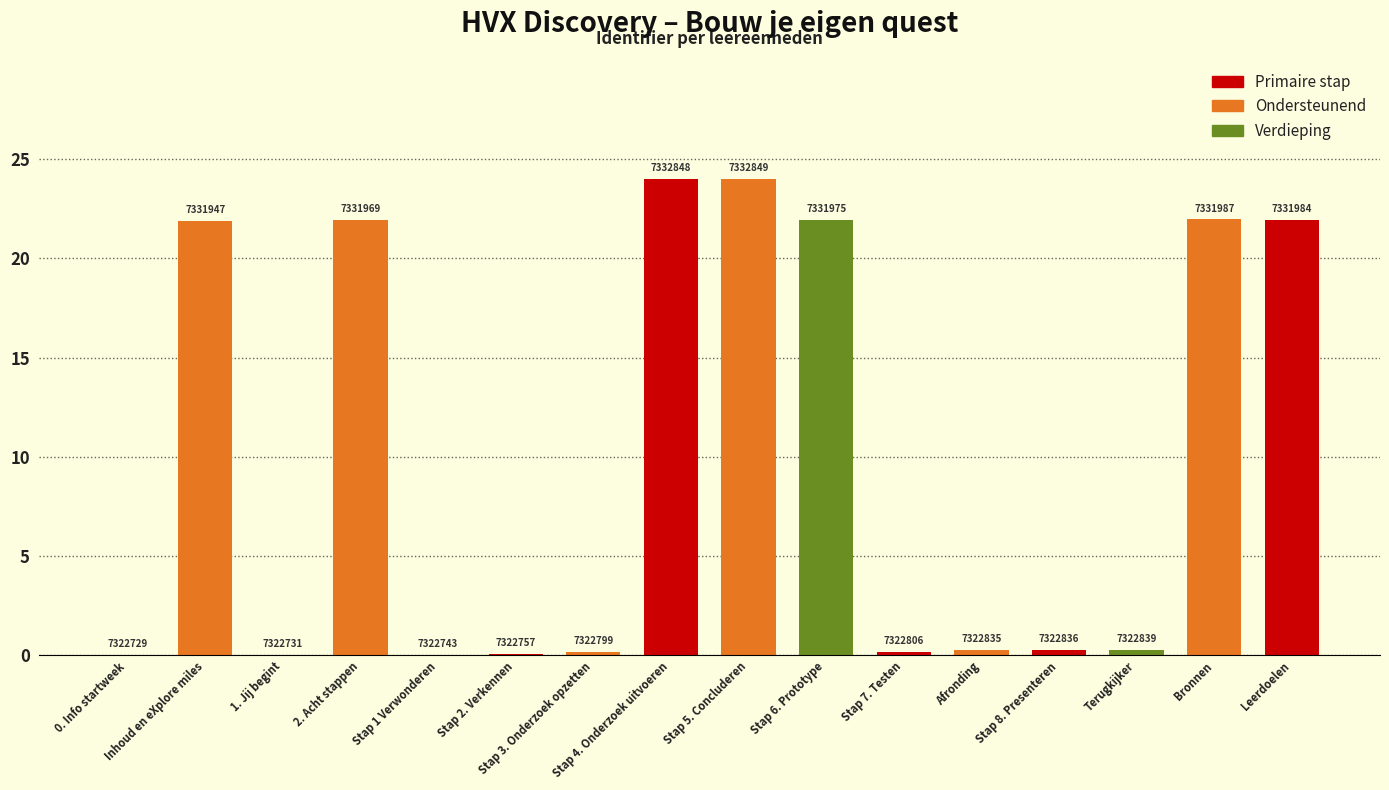

What is the average value?

9.9